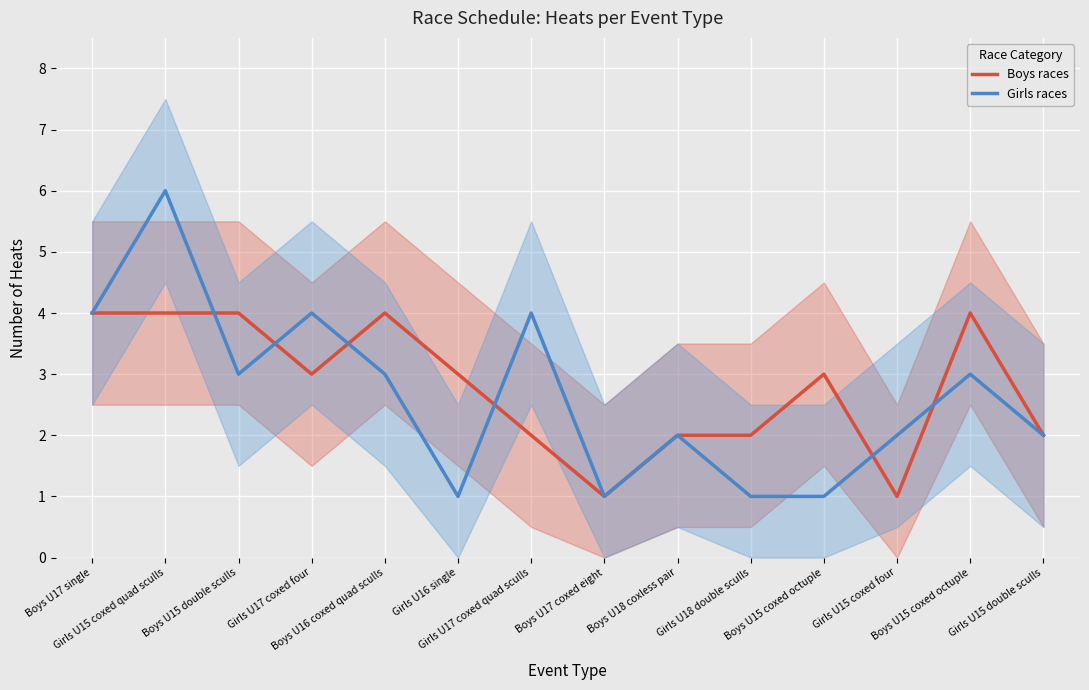

Is the value of Boys races at Girls U17 coxed quad sculls greater than the value of Girls races at Girls U15 double sculls?

No